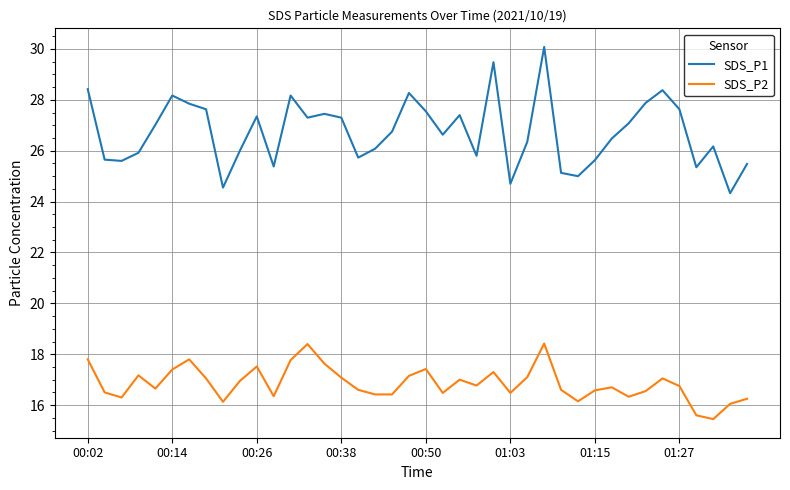

What is the greatest value displayed?

30.1